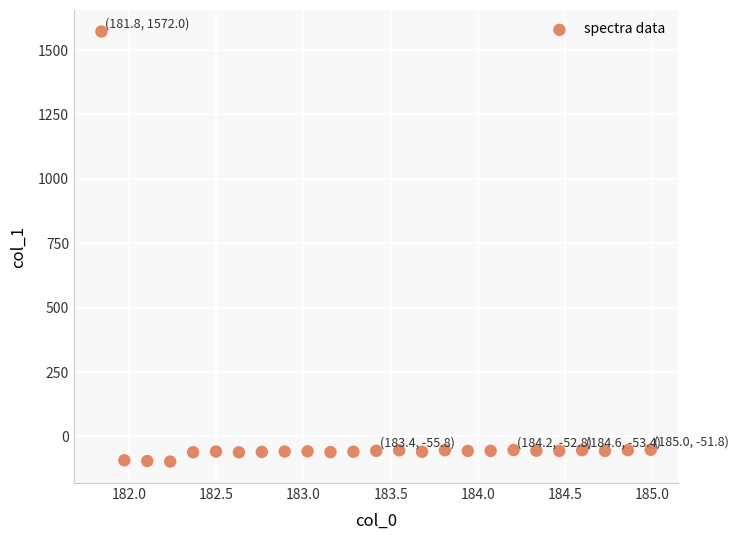

What is the range of X values (max minus min)?

3.1